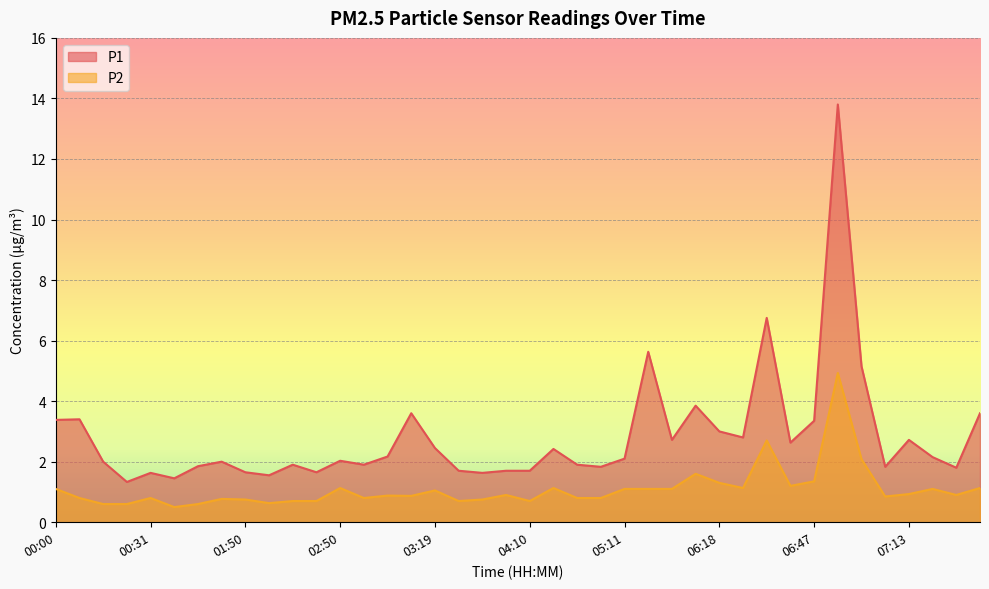

How many data points does each series have?

40